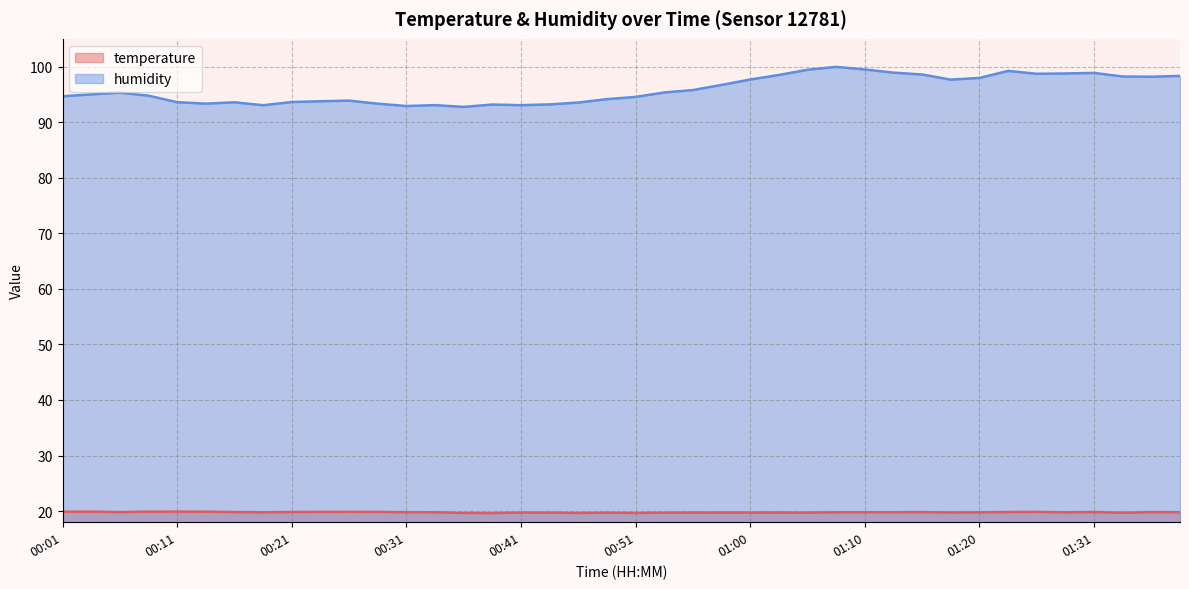

Rank the series at 00:13 from highest to lowest value.

humidity, temperature